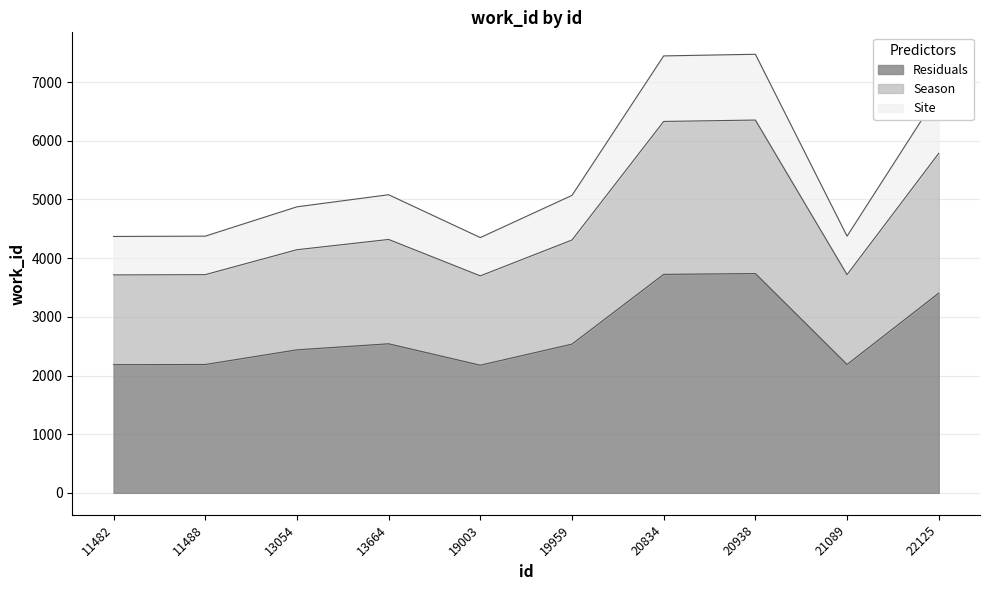

Where does the data first go above 2535?

13664